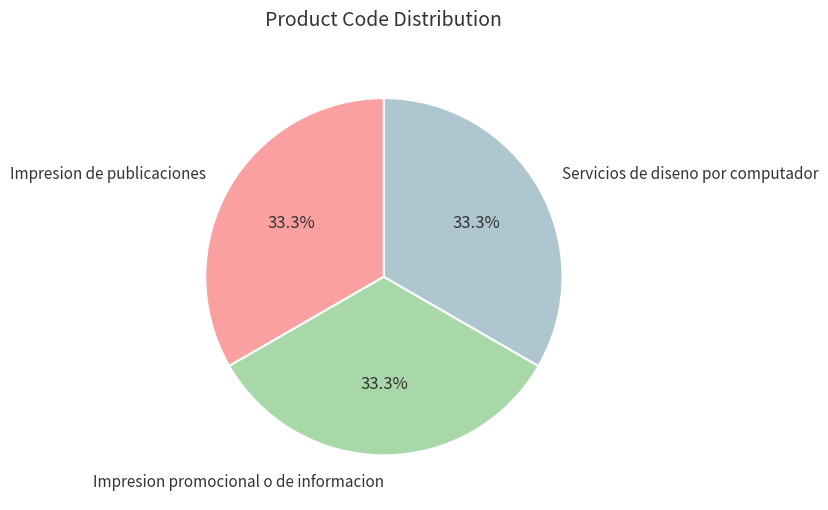

Is there a majority slice in this chart?

No